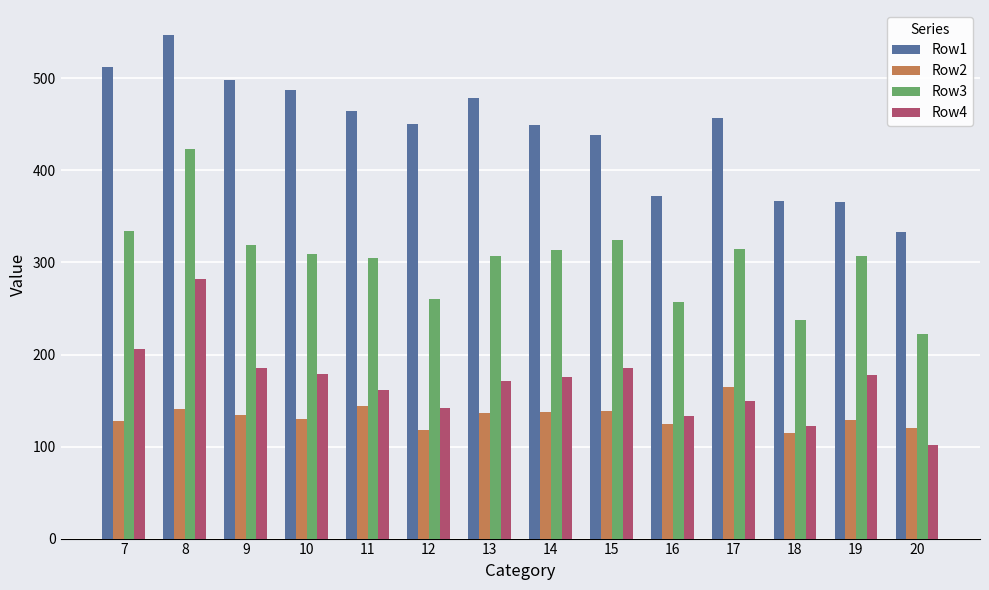

Between 10 and 20, which series saw the biggest shift?

Row1